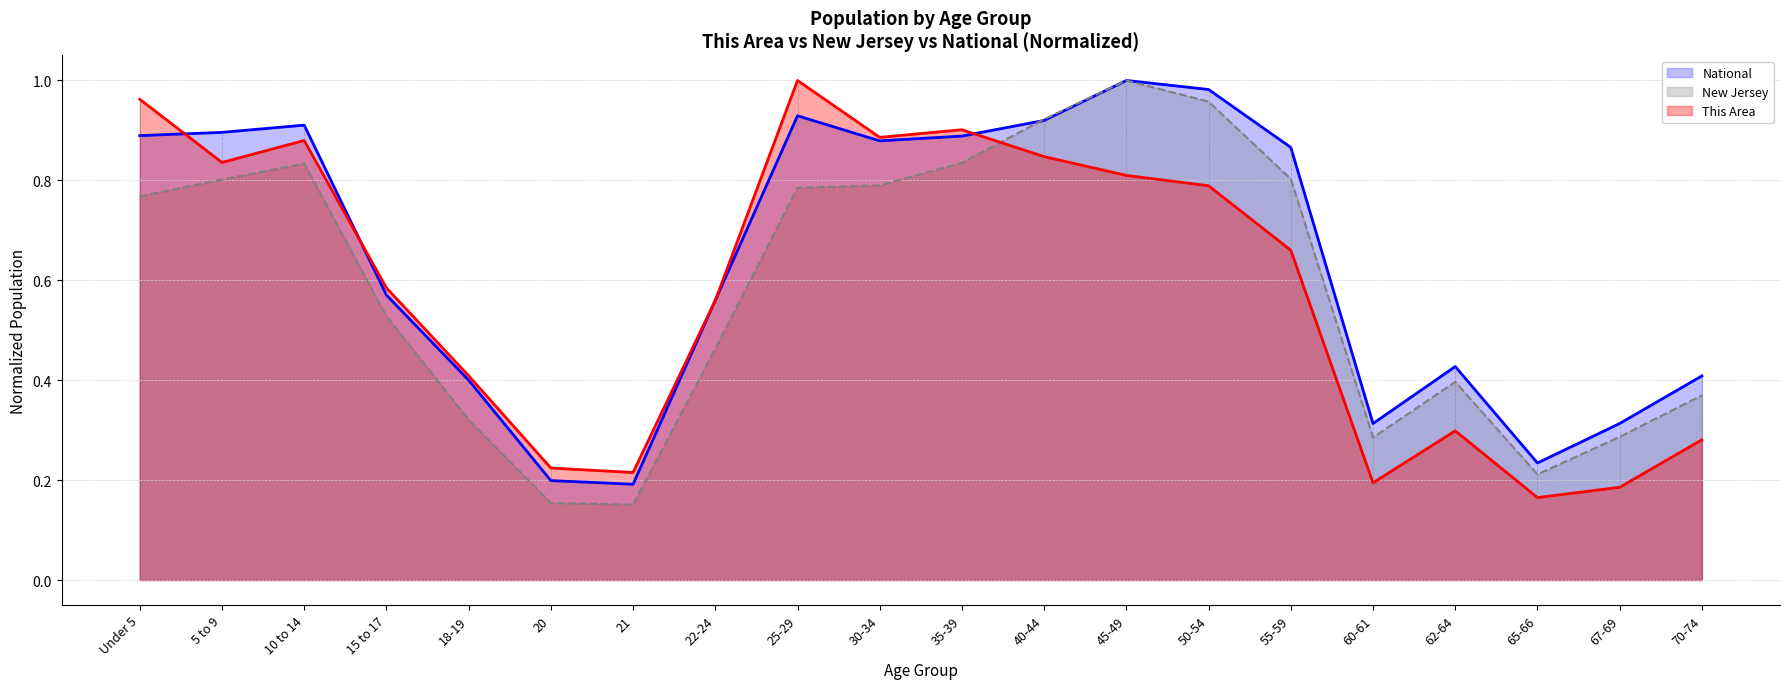

Where is the first local maximum for New Jersey?

10 to 14